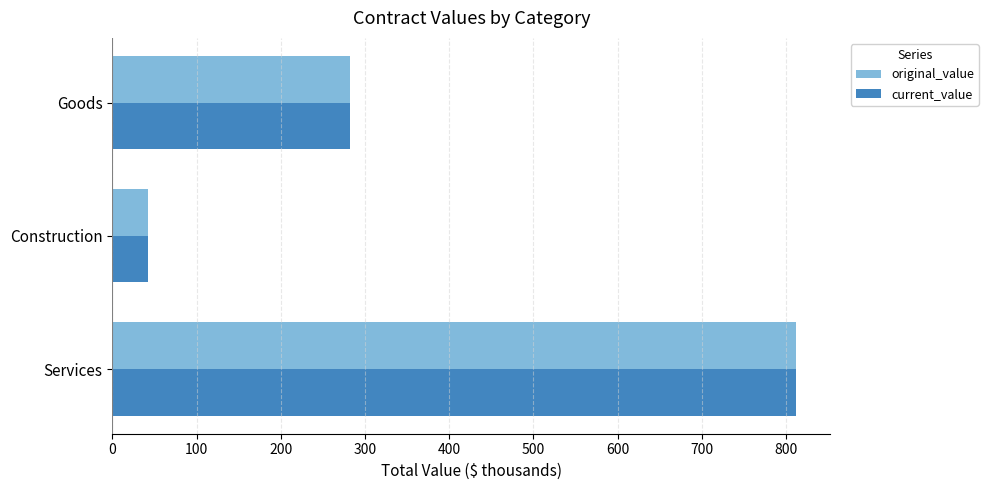

List the labels in order of current_value value, smallest first.

Construction, Goods, Services